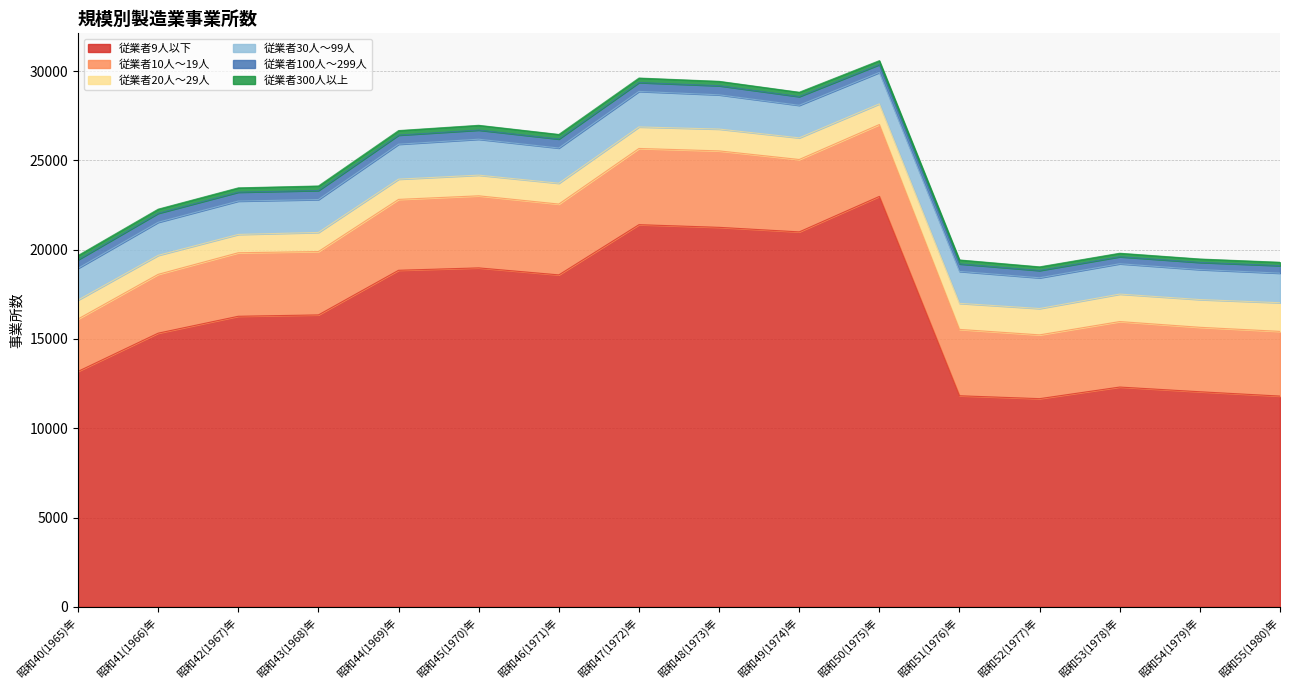

Which category has the lowest value across all series?

昭和55(1980)年